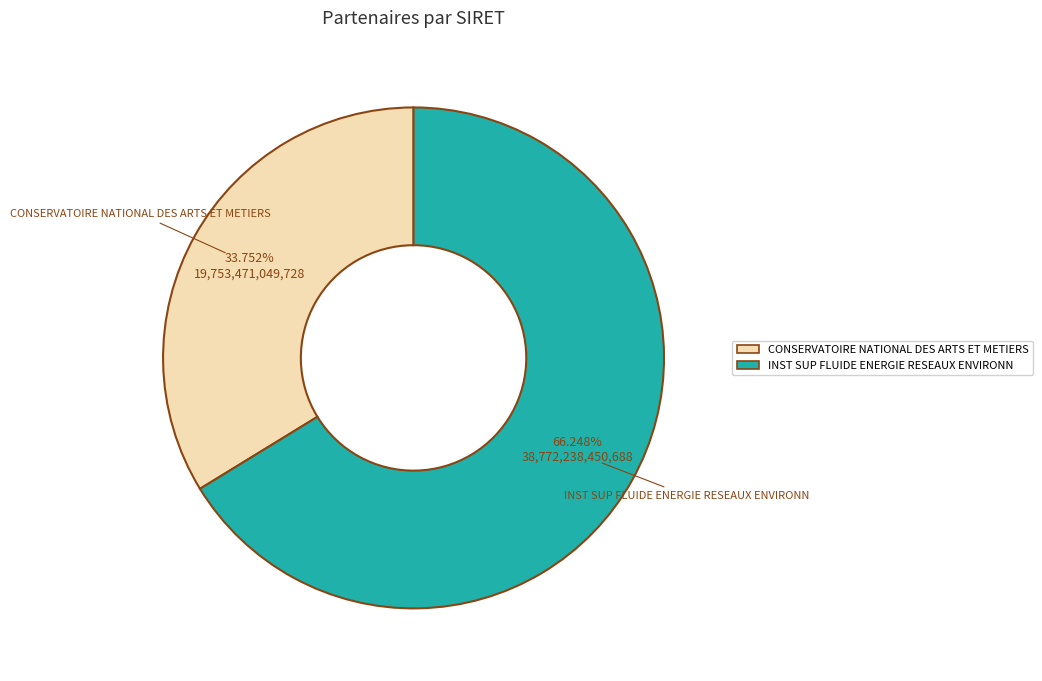

Does any single category account for the majority?

Yes